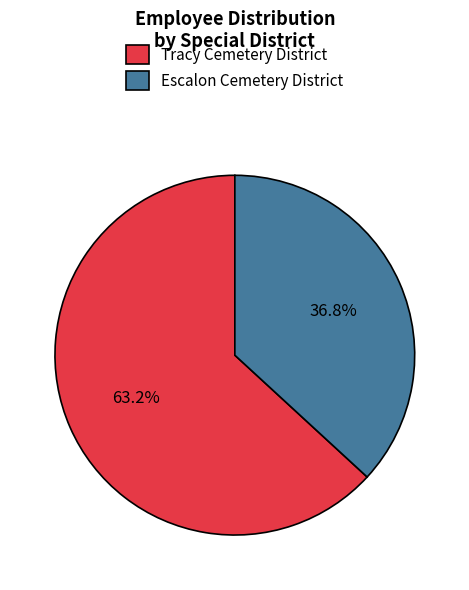

Which category has the biggest portion of the pie?

Tracy Cemetery District